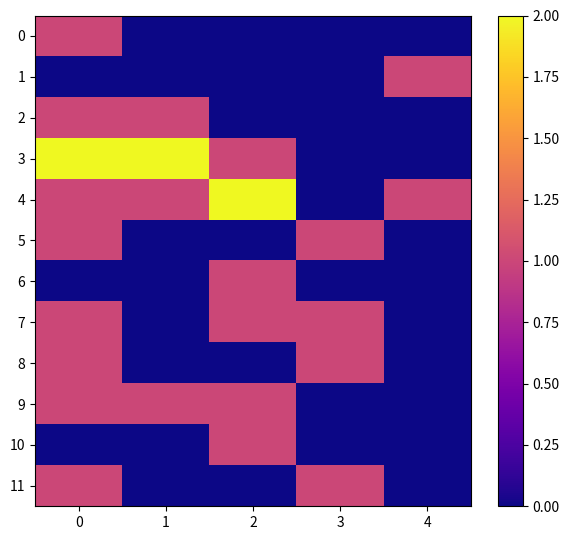

How many categories are shown in the chart?

5